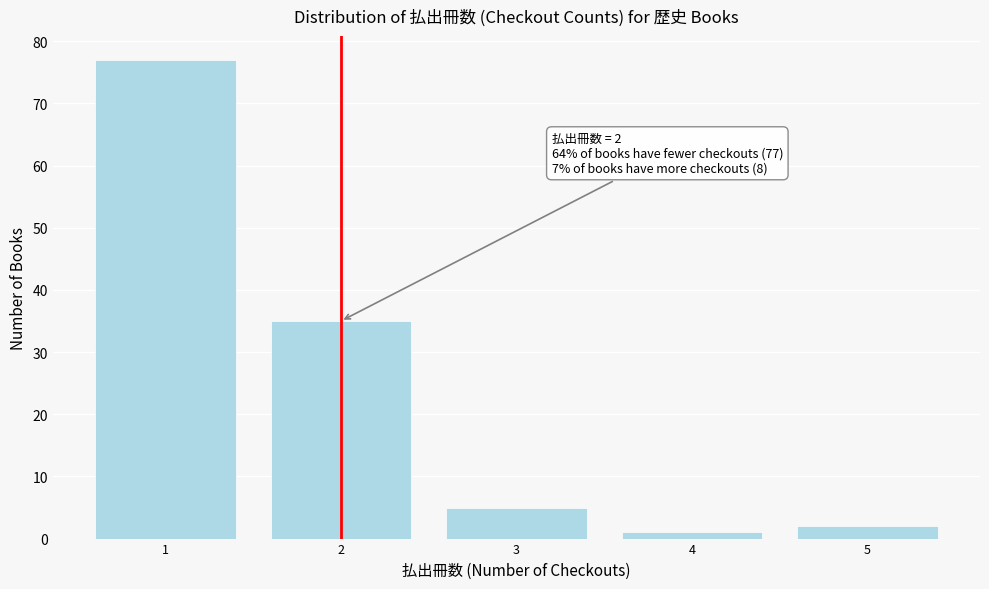

Over which range of the x-axis is the bar tallest?

0.5 to 1.5